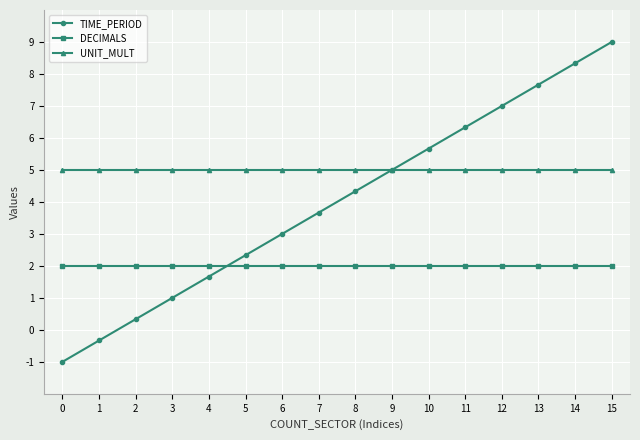

How many series are shown in this chart?

3